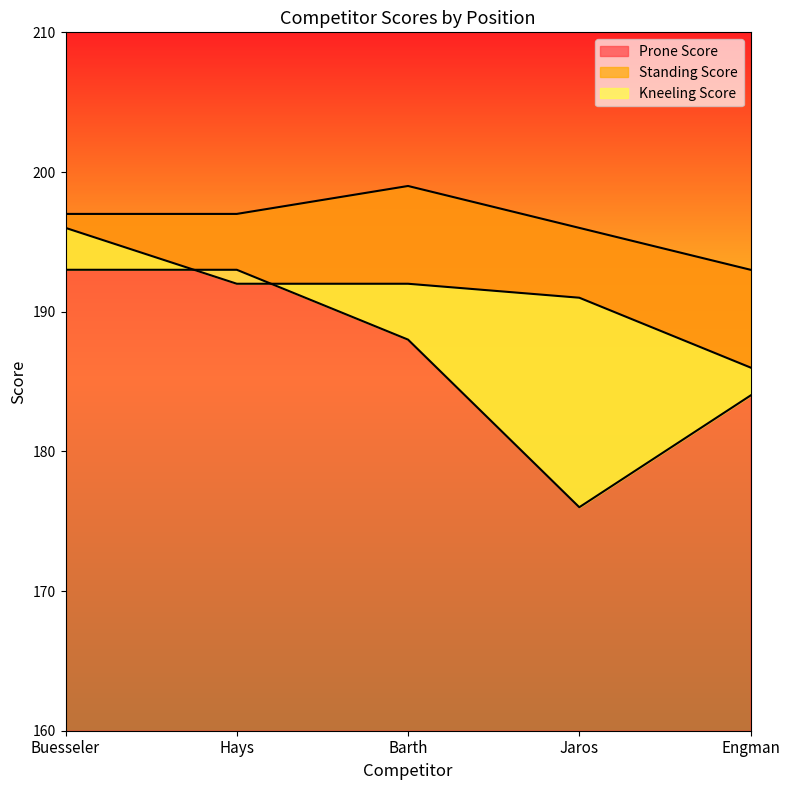

Count the Prone Score values in the range 196 to 197.

3